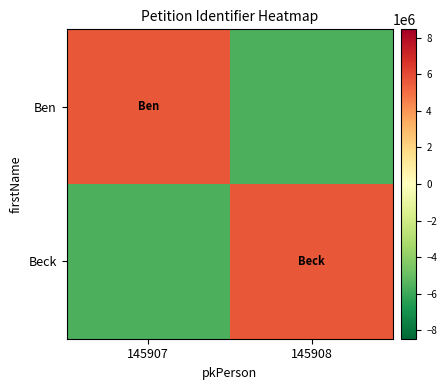

How many data points does each series have?

2